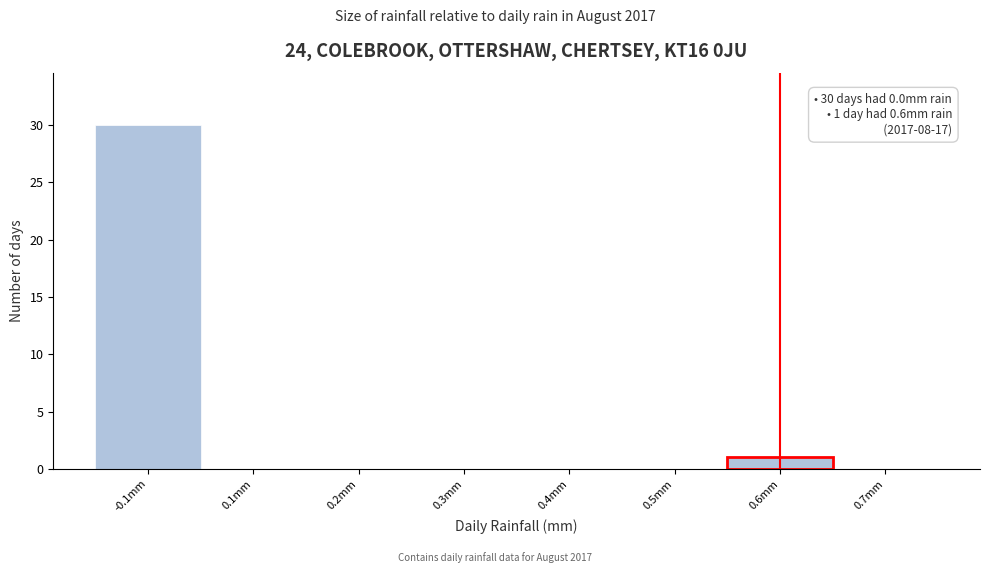

Reading right to left, what are all the values shown in this chart?

0.7mm=0	0.6mm=1	0.5mm=0	0.4mm=0	0.3mm=0	0.2mm=0	0.1mm=0	-0.1mm=30